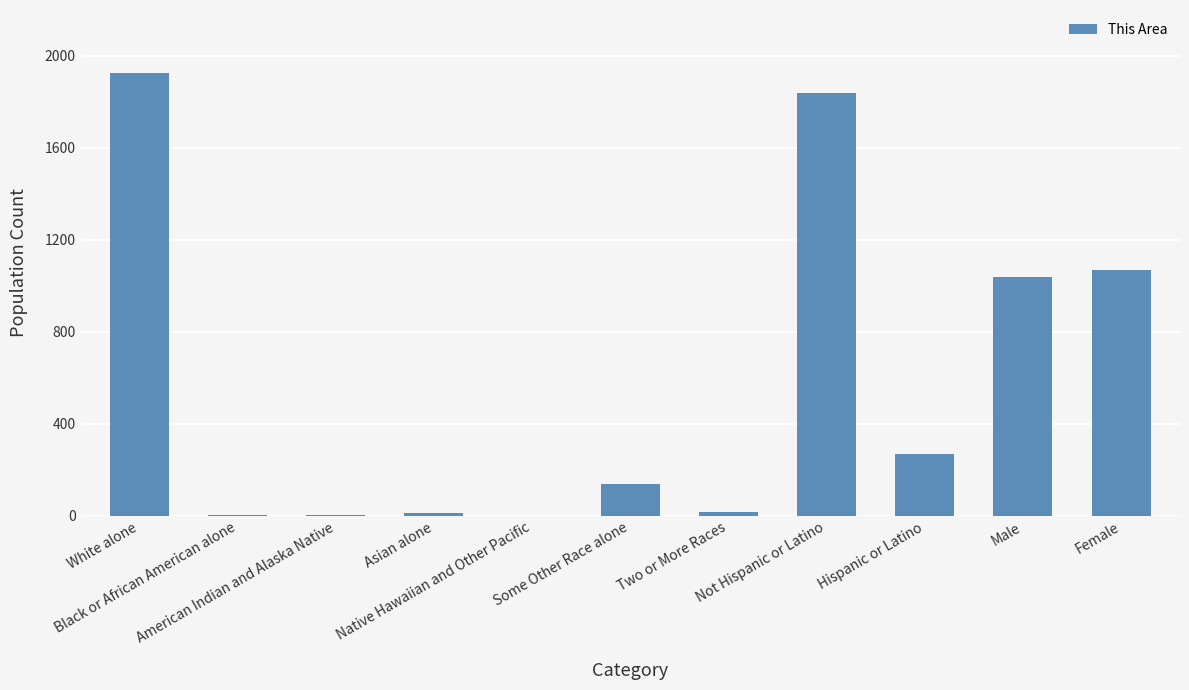

Approximately how many times larger is the value at Hispanic or Latino compared to Some Other Race alone?

1.9